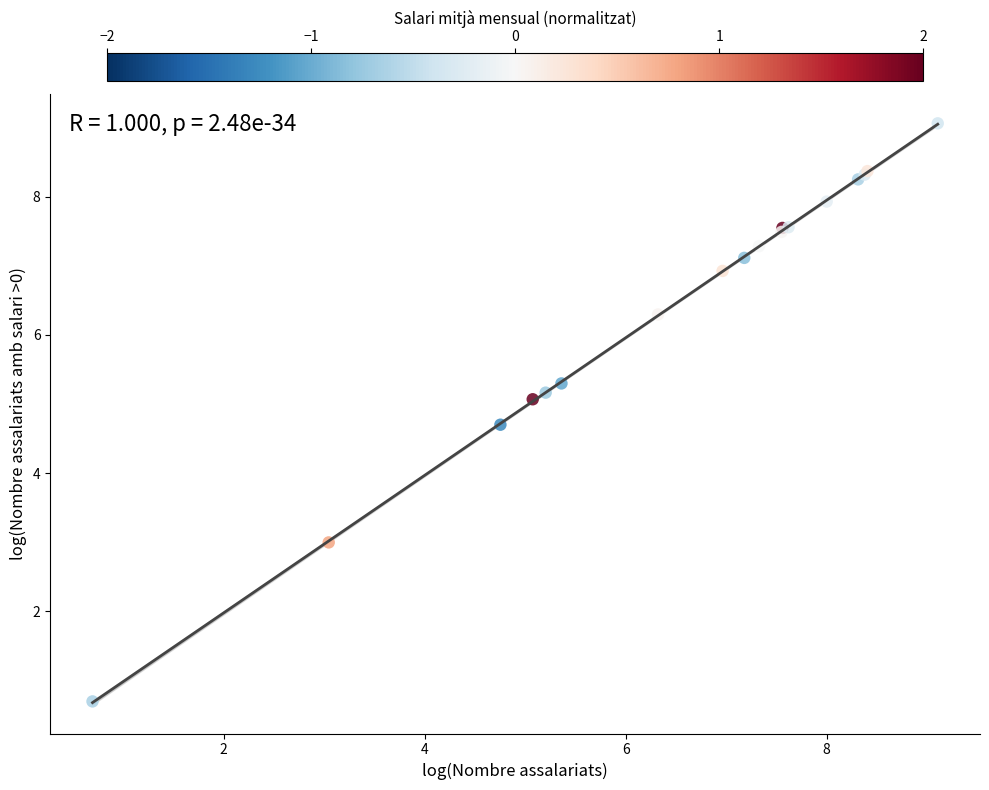

What Y value in the scatter plot is closest to 4?

4.7